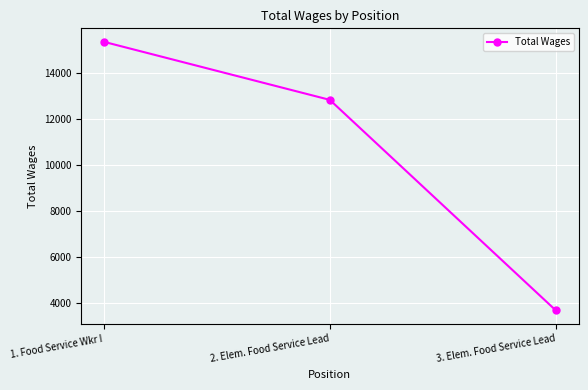

Is this an area chart (filled region under the line)?

No